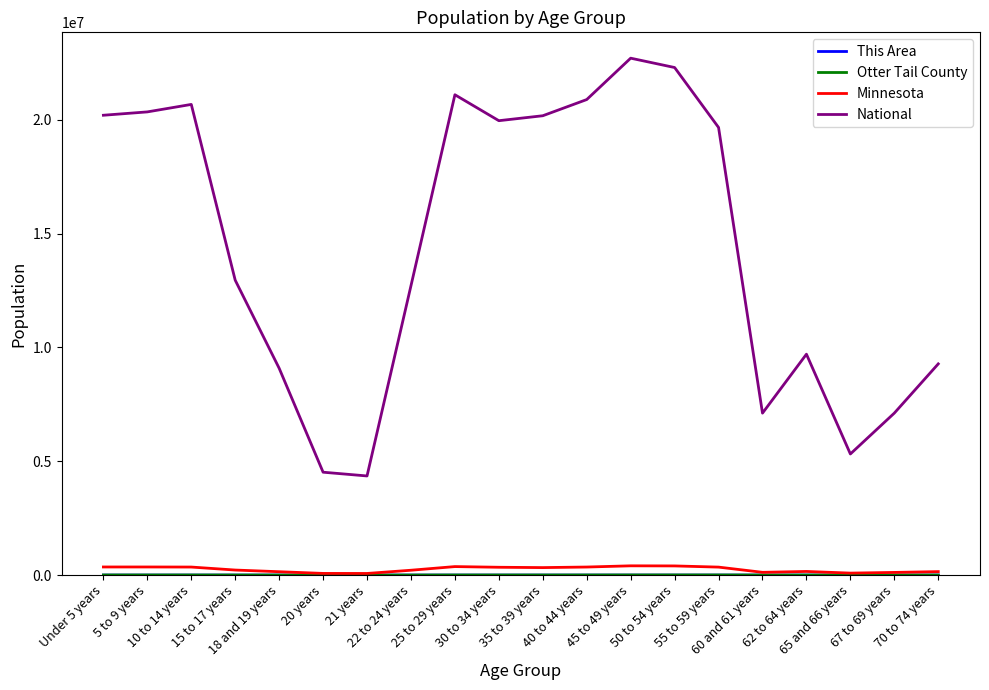

Which series has the largest total across all categories?

National